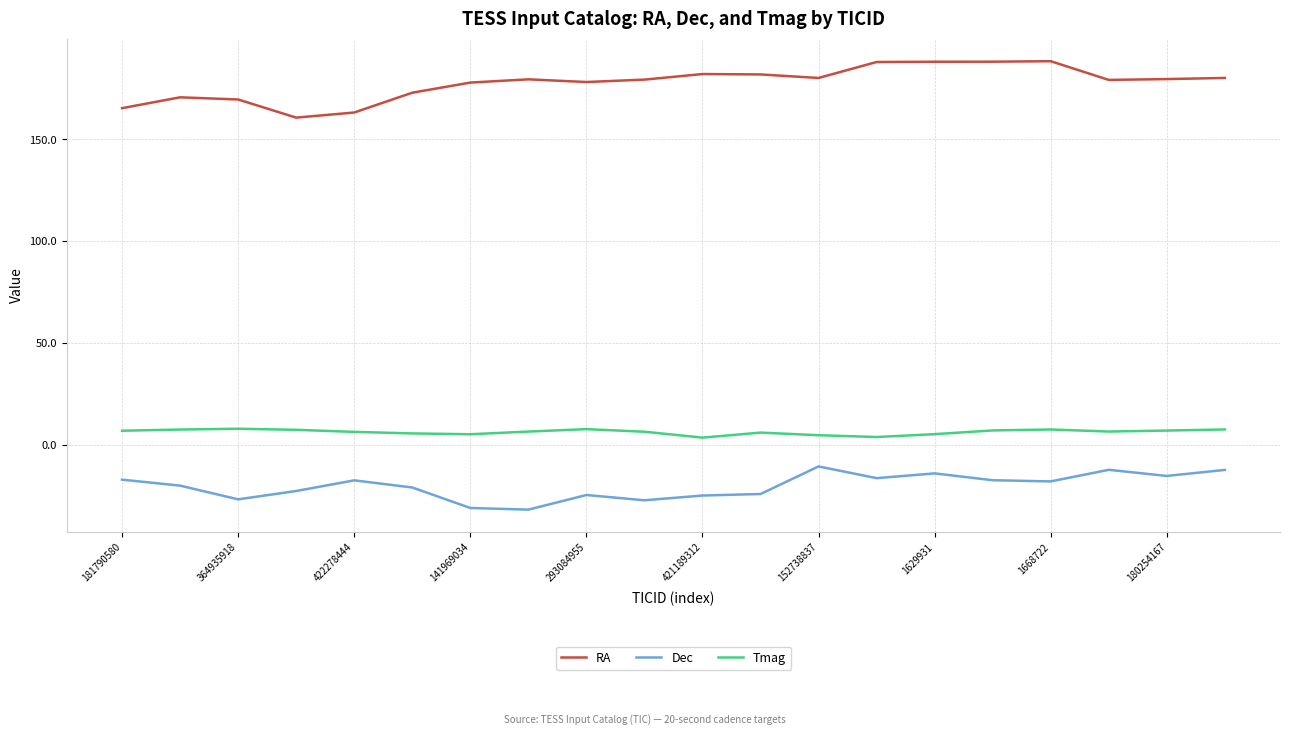

What is the smallest value displayed?

-31.7